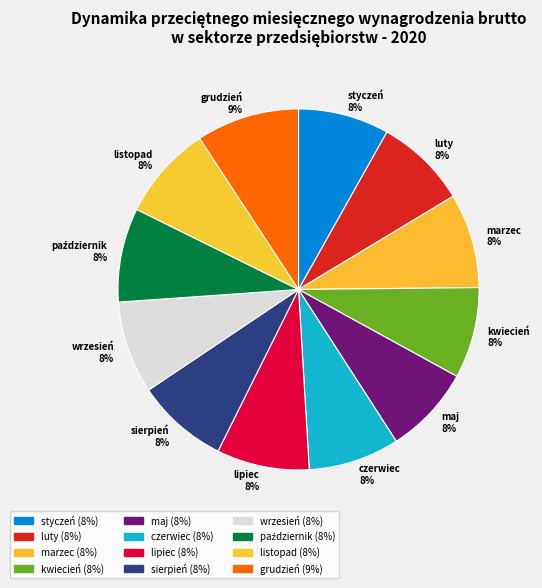

Is it true that czerwiec is 8% of the pie?

True